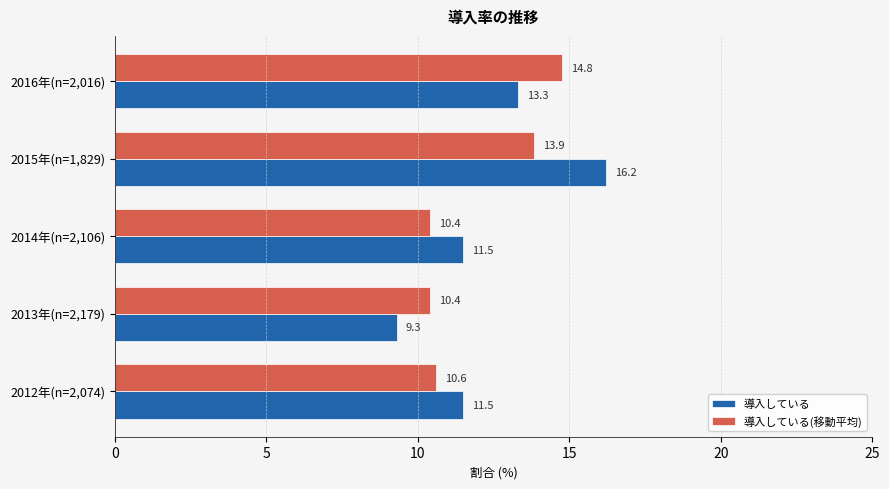

True or false: 導入している(移動平均) has a value of 2.3 at 2013年(n=2,179).

False